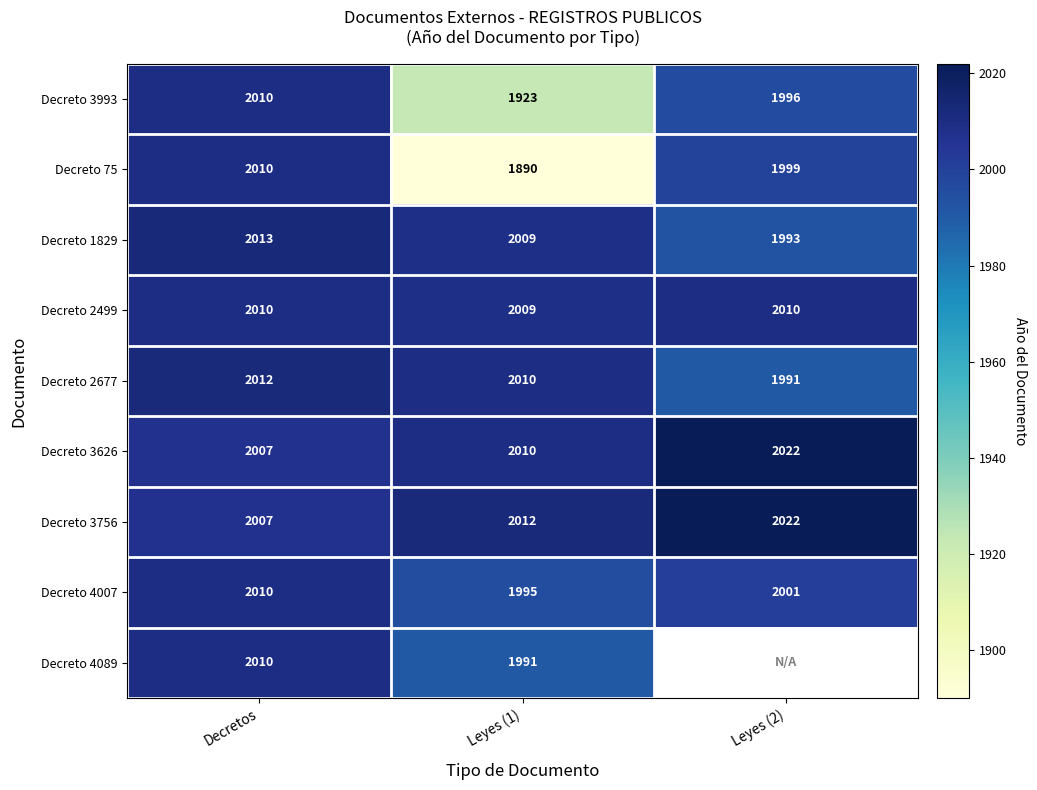

At which label does Decreto 3993 first exceed 1996?

Decretos